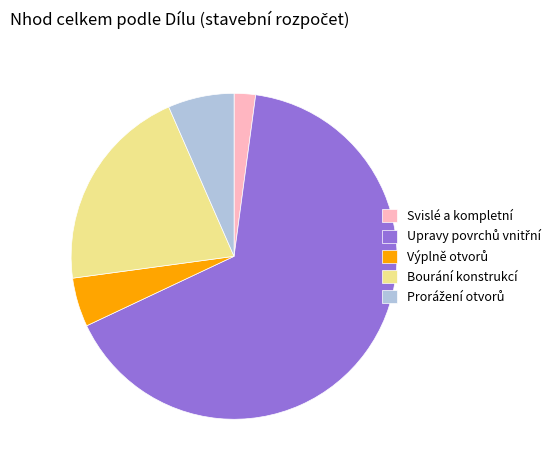

Is it true that Svislé a kompletní is 2% of the pie?

True